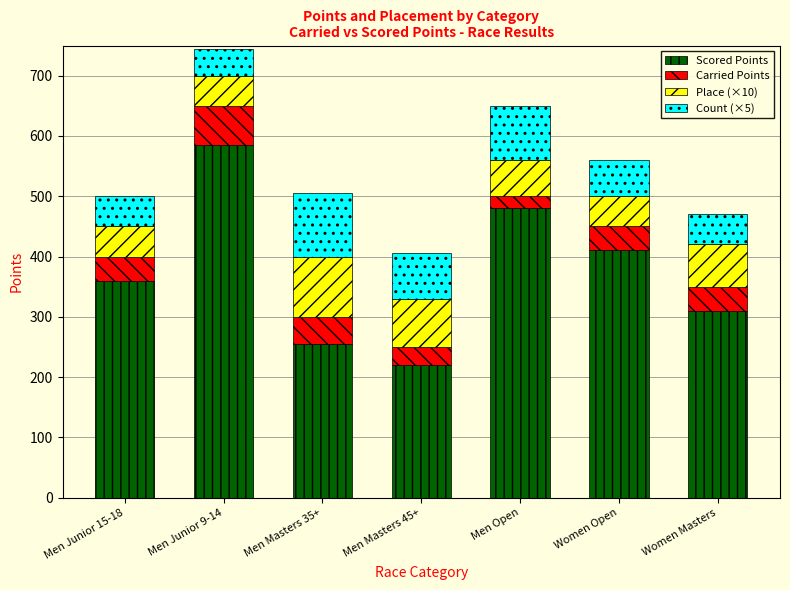

Which category has the lowest value in the Scored Points series?

Men Masters 45+